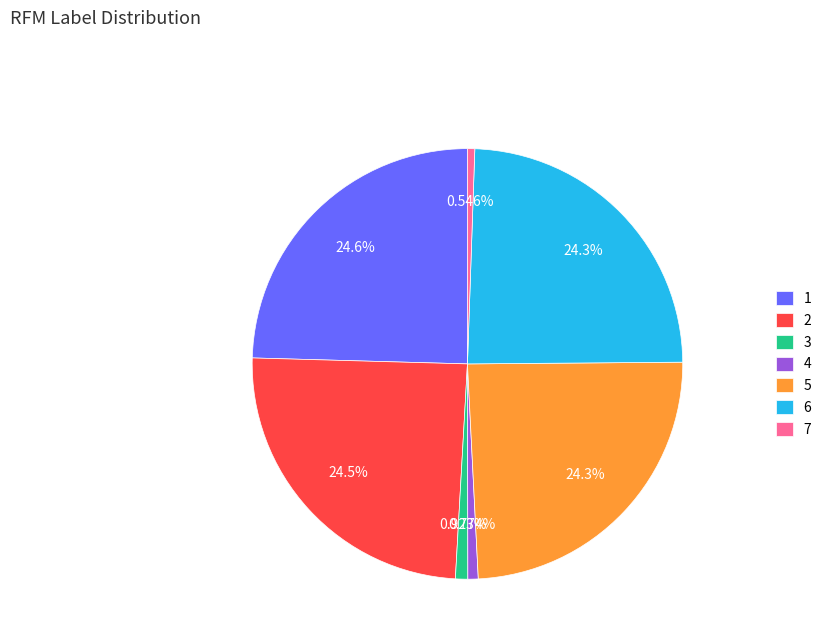

True or false: 3 accounts for 1% of the total.

True